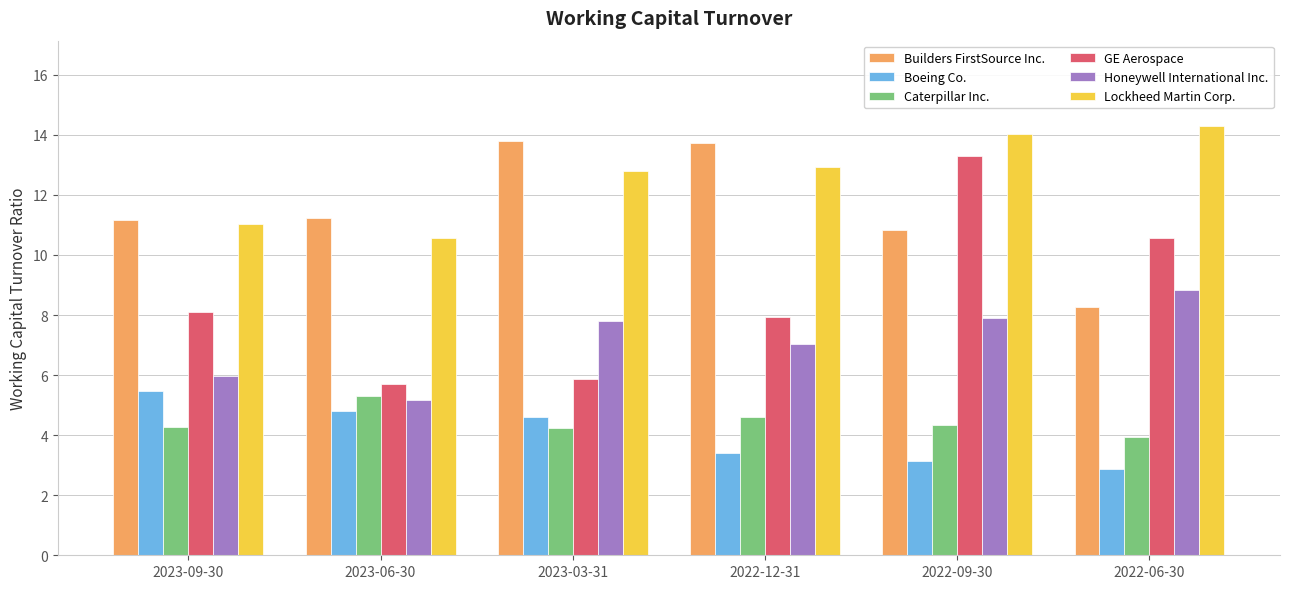

Which category has the highest value across all series?

2022-06-30